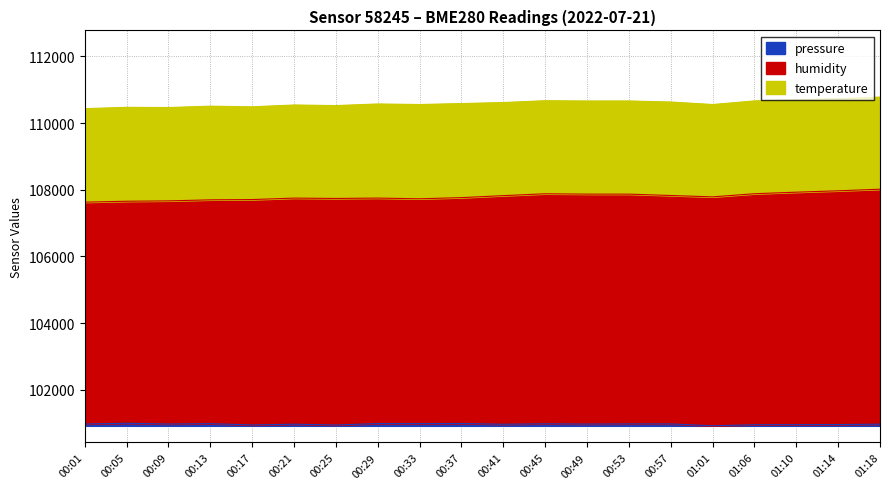

At how many categories does at least one series exceed 102298?

20